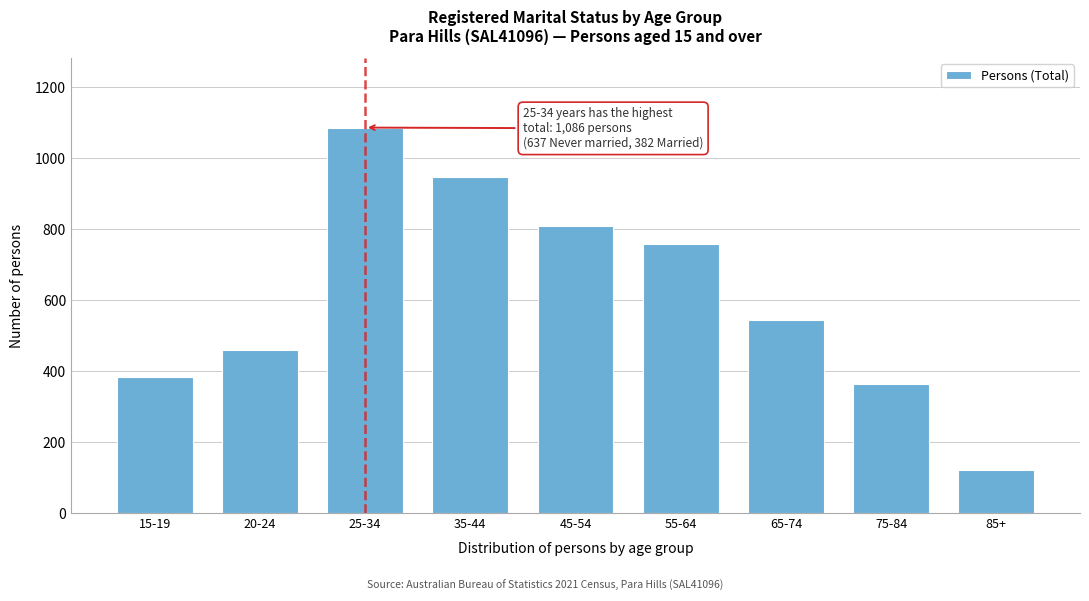

Reading left to right, extract all data points from this chart.

382	459	1086	947	809	758	545	363	120